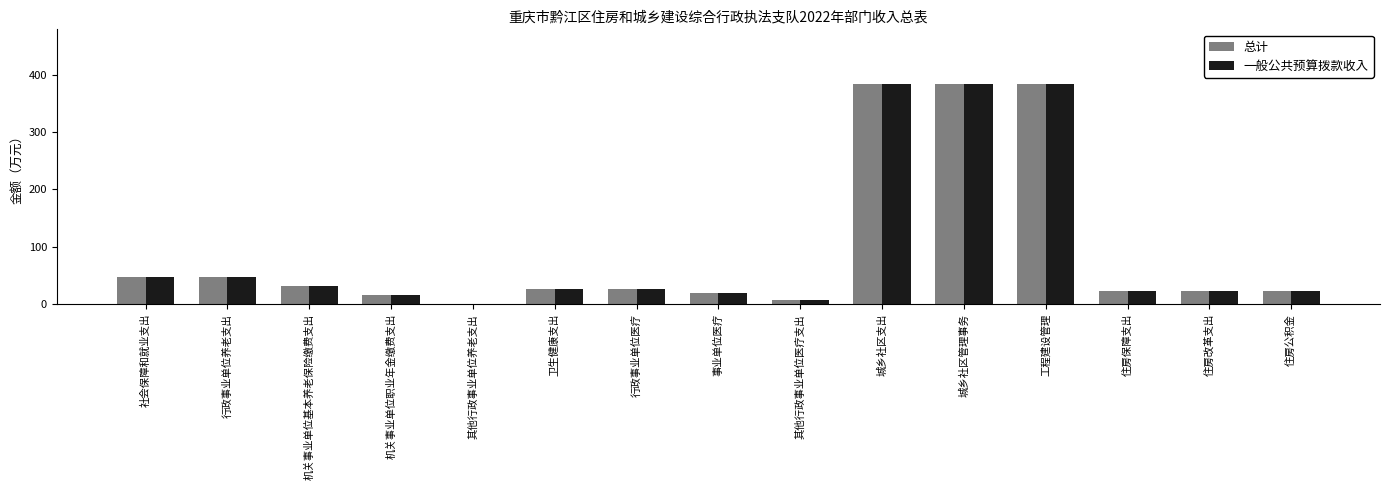

The value of 总计 at 城乡社区支出 is 561.9. True or false?

False